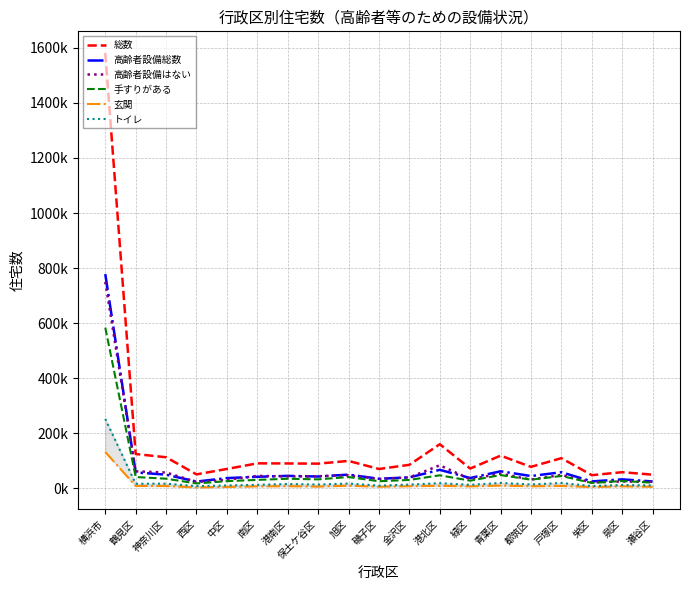

At which category does the chart reach its peak across all series?

横浜市